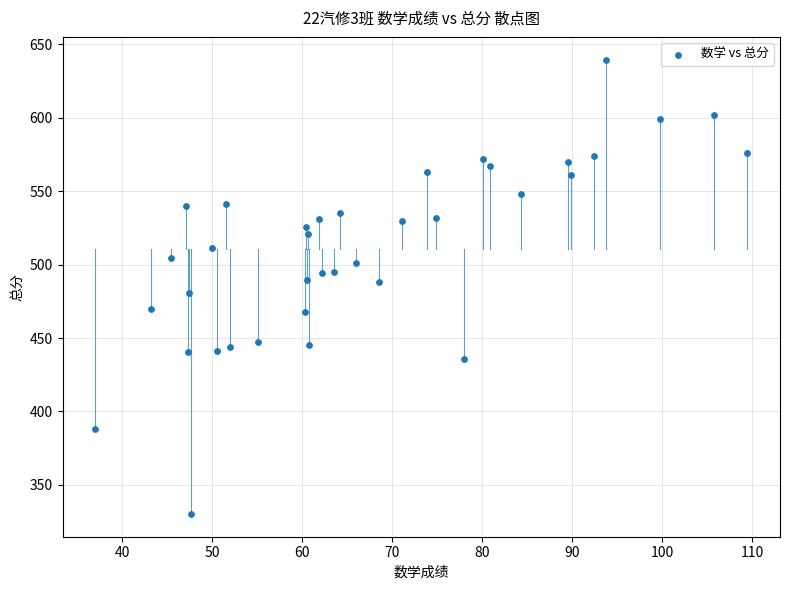

What is the range of Y values (max minus min)?

309.3